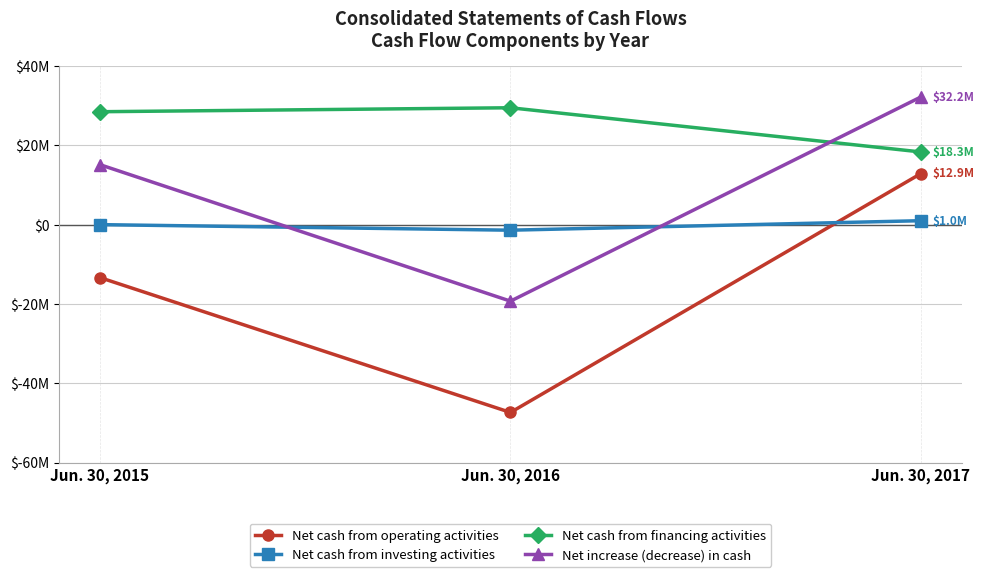

Where is Net cash from financing activities nearest to the value 23898232?

Jun. 30, 2015